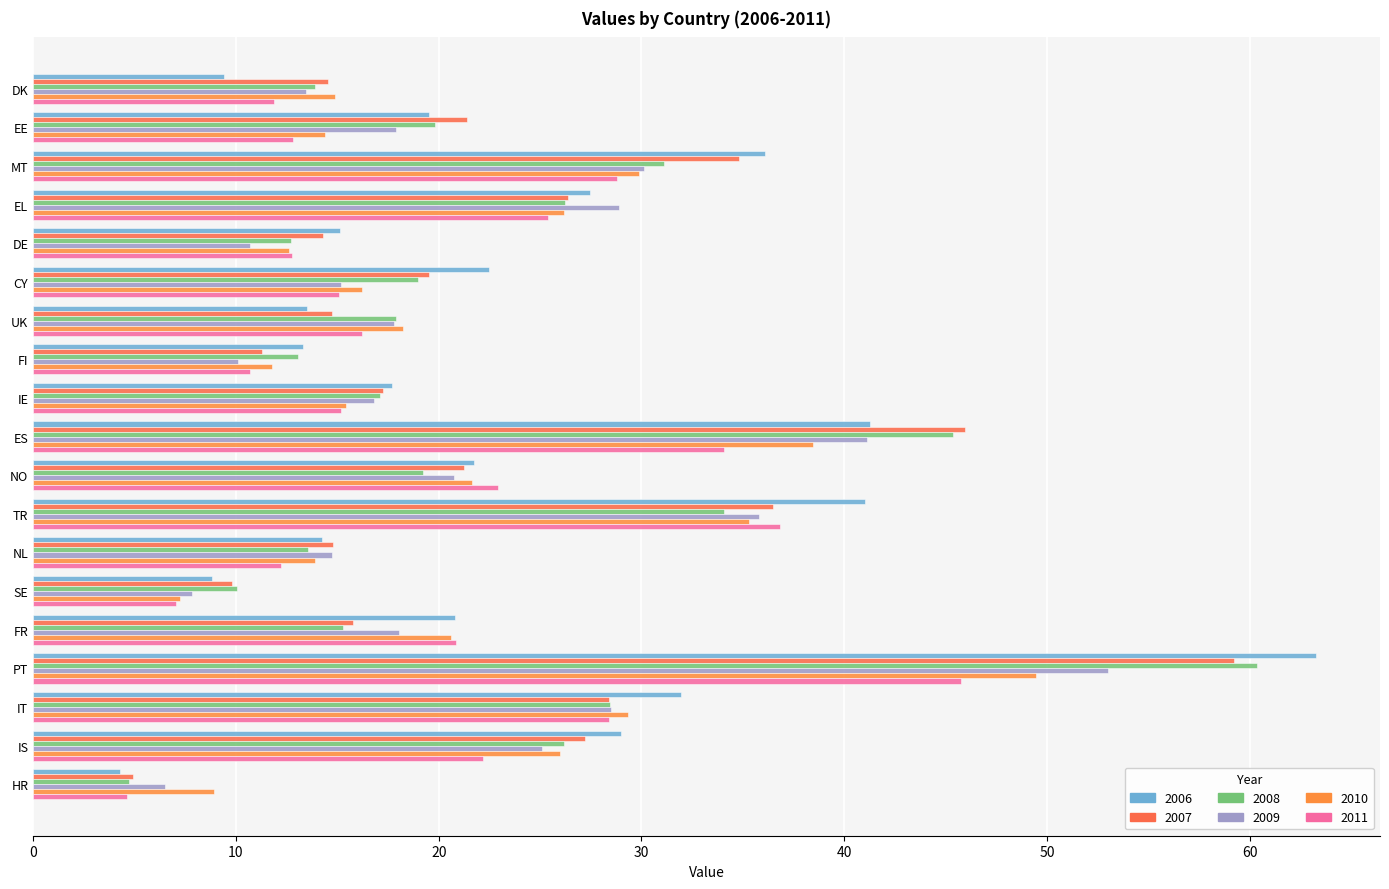

The value of 2007 at FR is 15.8. True or false?

True